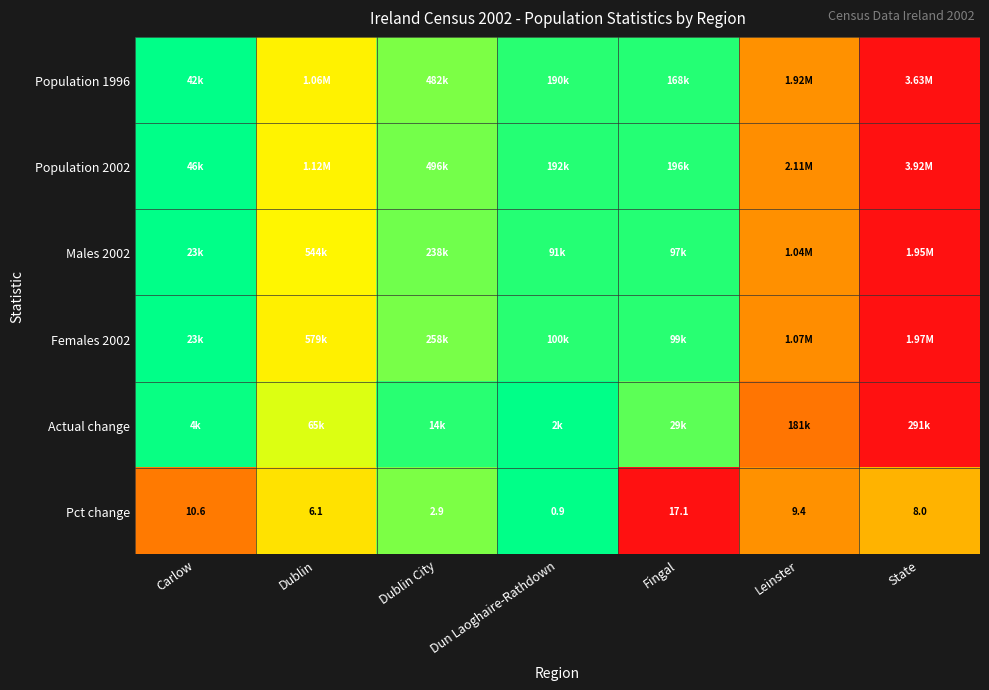

Is it true that Pct change equals 0.5 at Dublin?

False